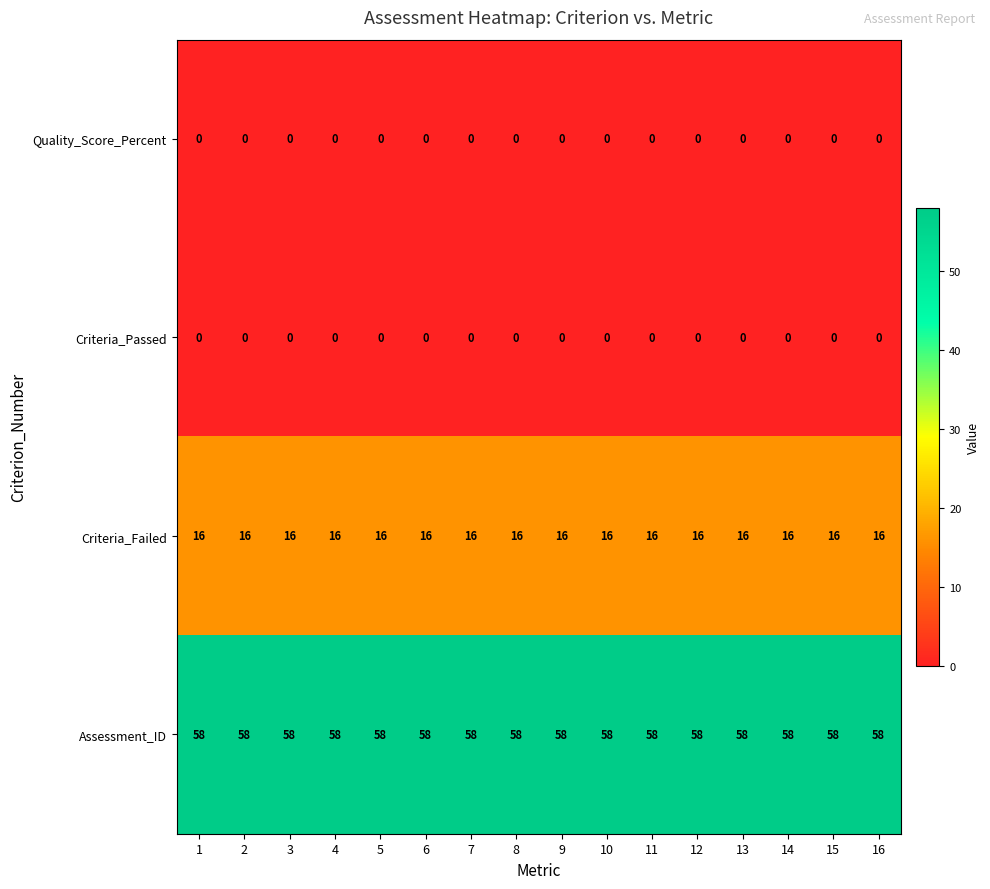

What is the difference between the highest and lowest values at 5?

58